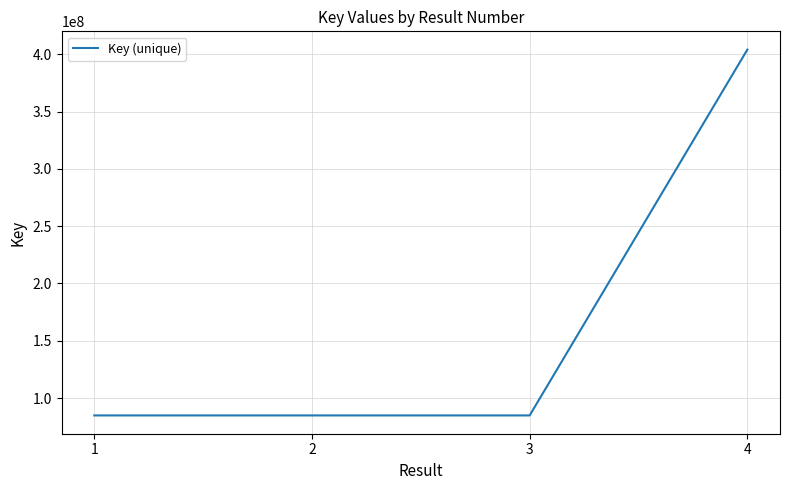

What is the change in value from 2 to 4?

+319125093